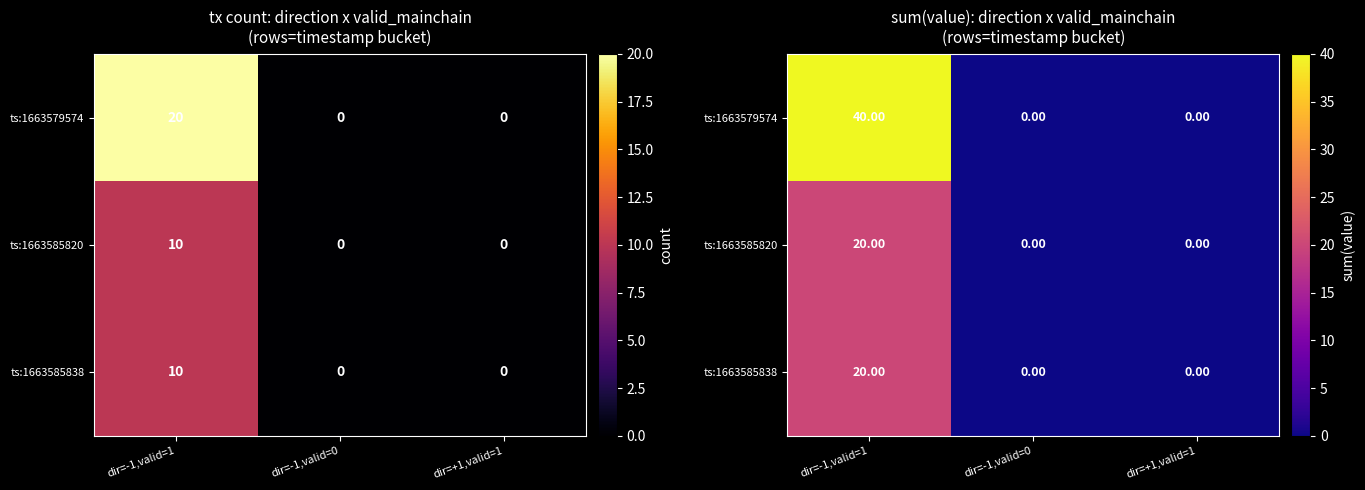

At which label does ts:1663579574 reach its minimum?

dir=-1,valid=0